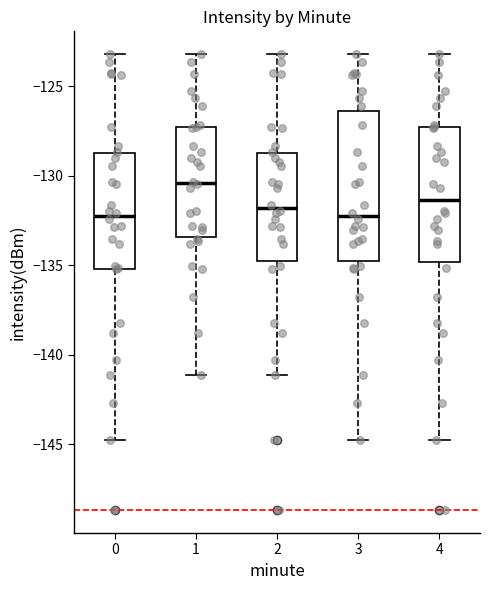

Which box's median line is the highest?

1